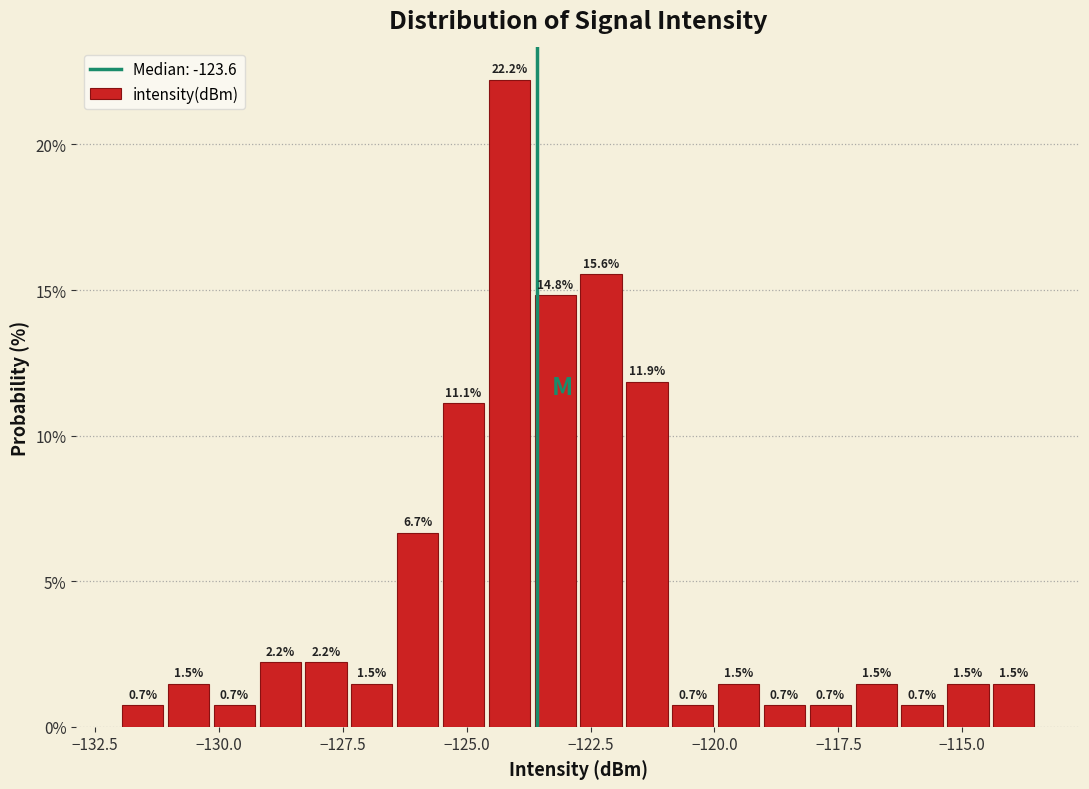

Read against the x-axis, roughly where is the centre of the tallest bar?

-124.0